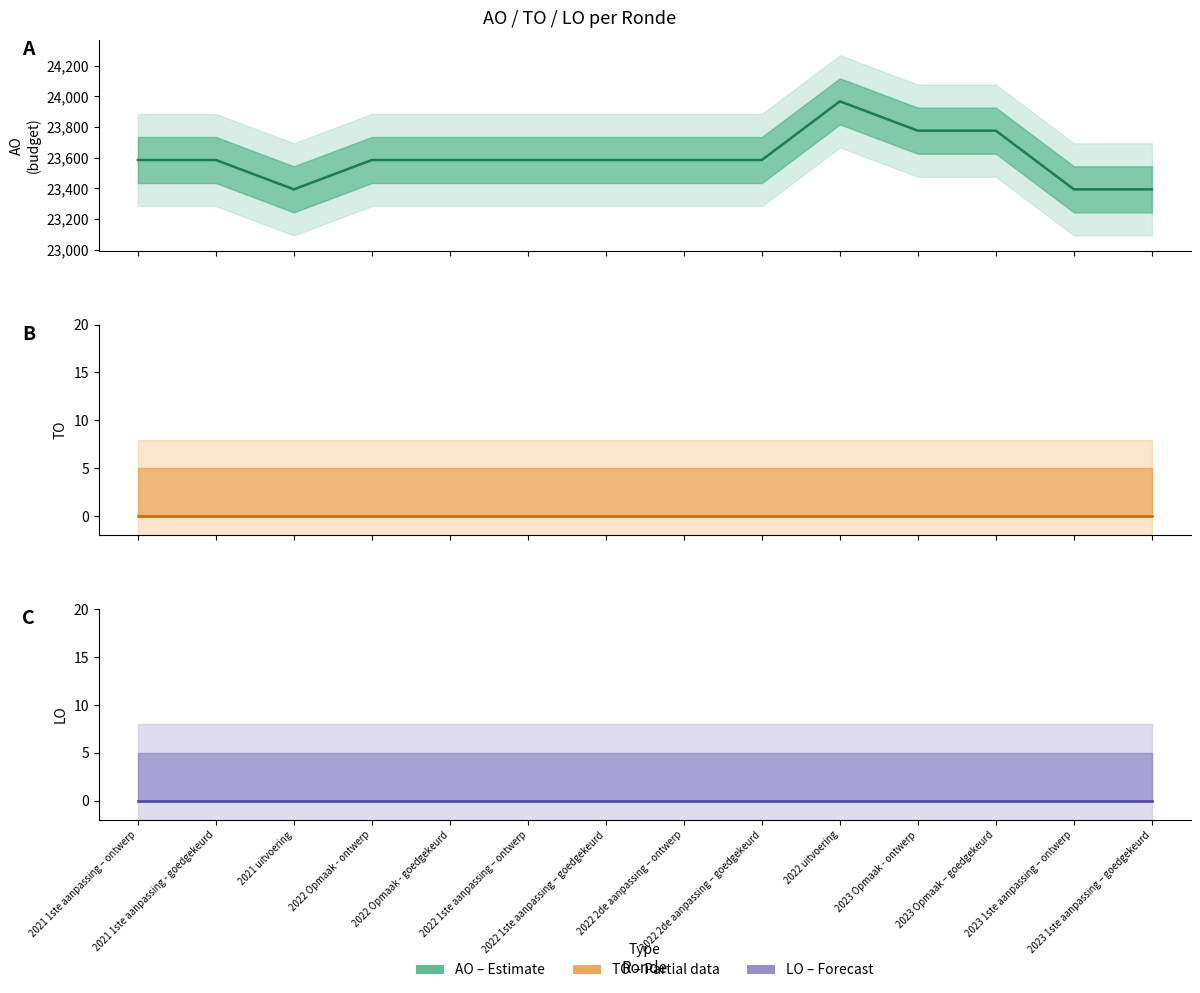

What is the maximum value shown in the chart?

23967